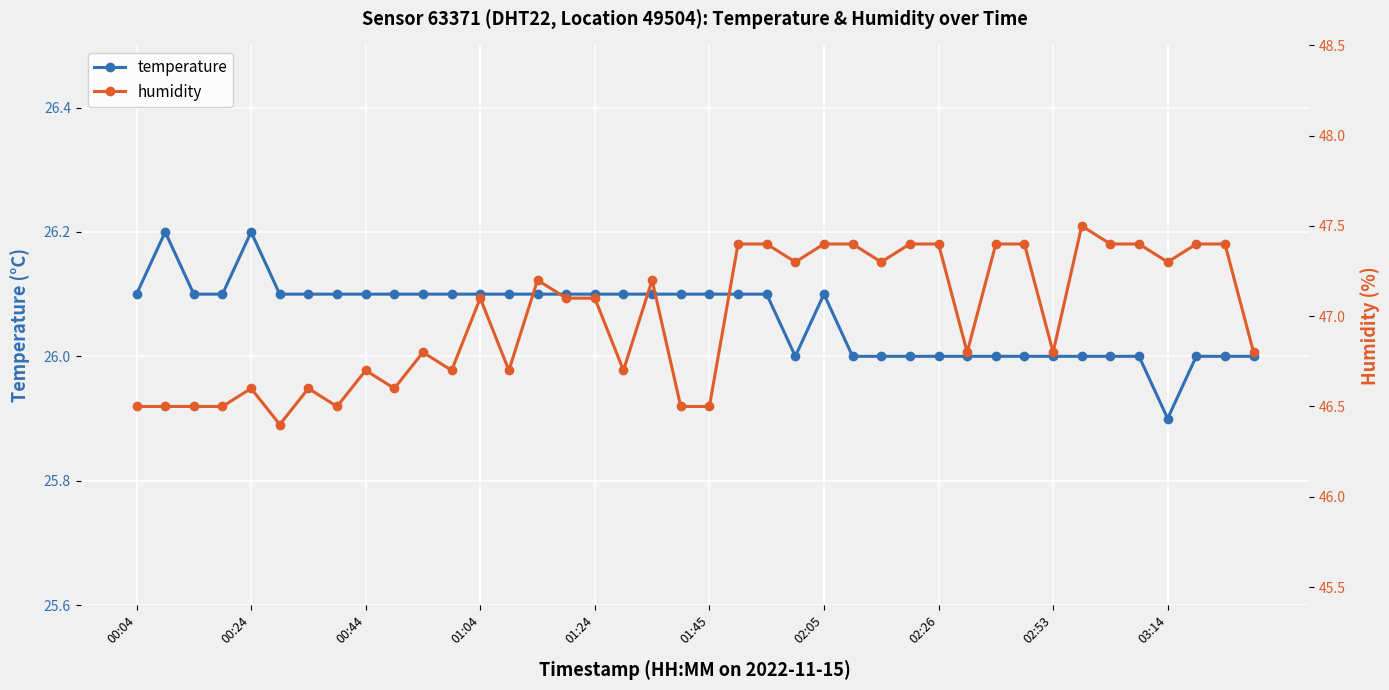

True or false: temperature has more than 1 interior local peaks.

True